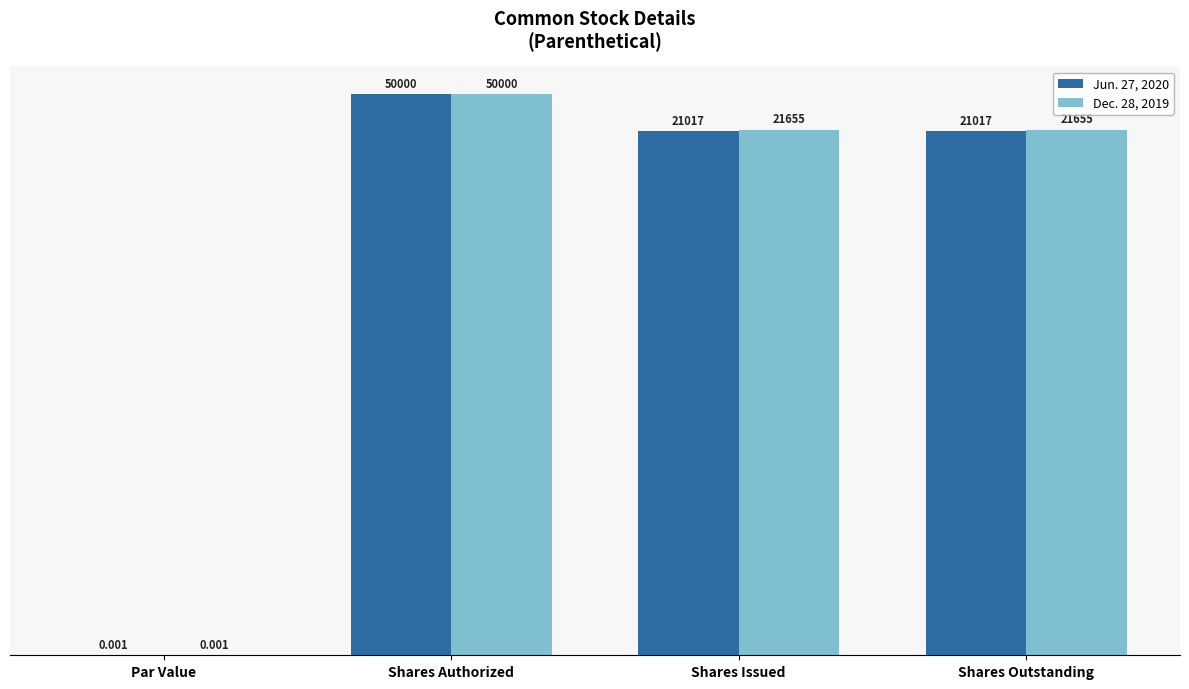

How many data points in Jun. 27, 2020 are above 21017?

1